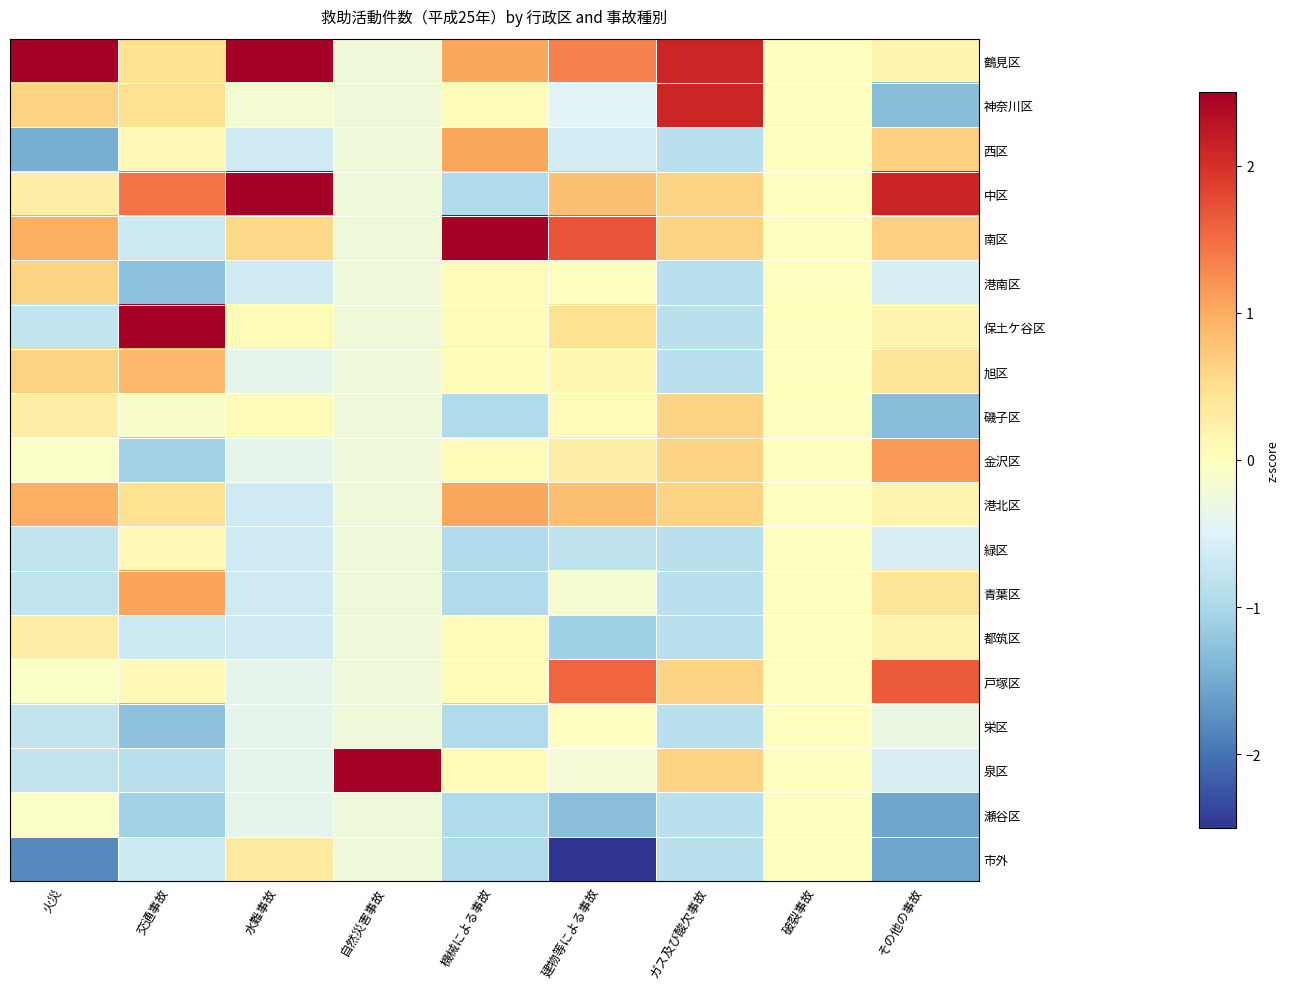

Count the number of categories in the chart.

9